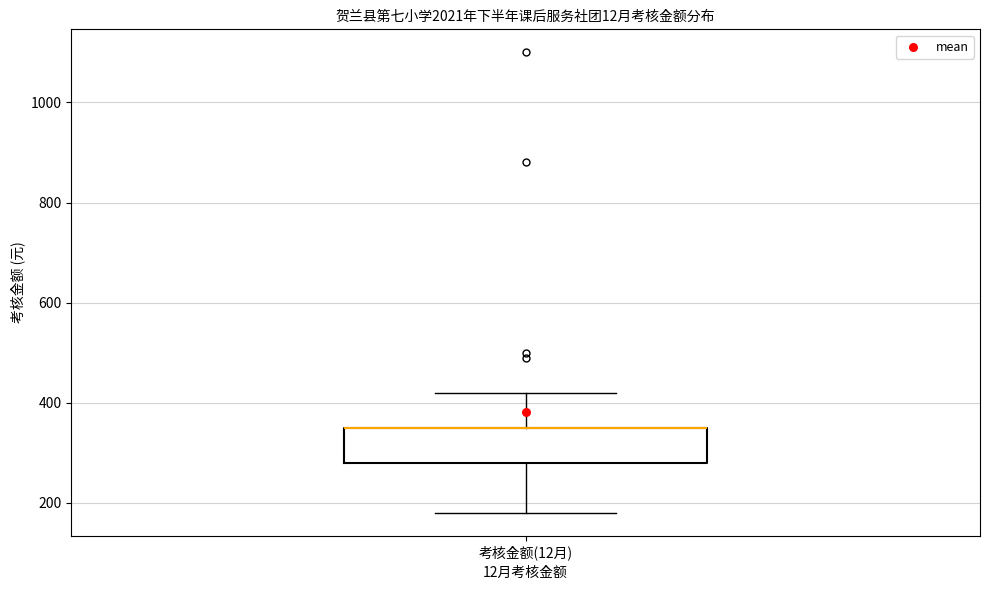

Transcribe this box plot: give where the median line is, the range the box spans, and where the two whiskers end, as read against the y-axis. The values are not printed on the chart, so give them approximately, as read against the axis.

median 360 (drawn on the box's upper edge), box 280 to 360, whiskers 180 to 420